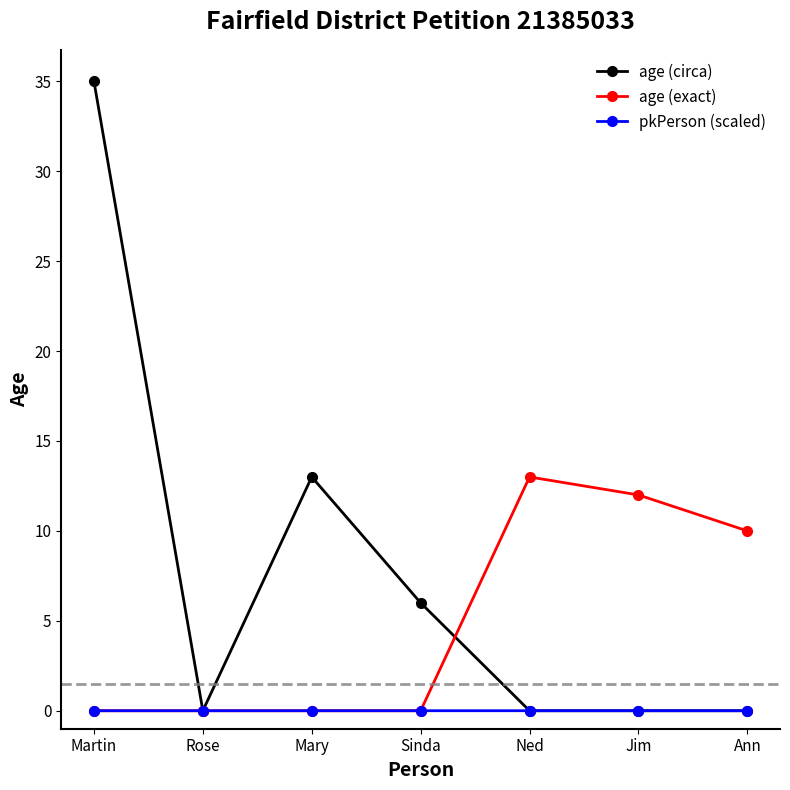

What is the maximum value shown in the chart?

35.0